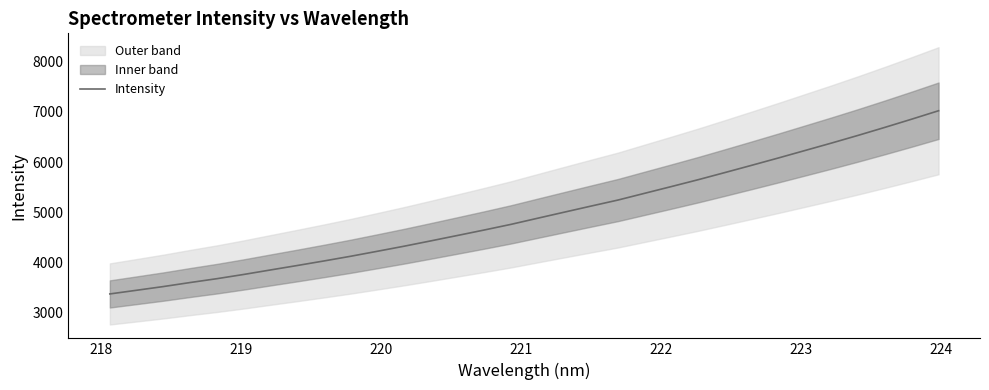

How many lines are shown in the chart?

1